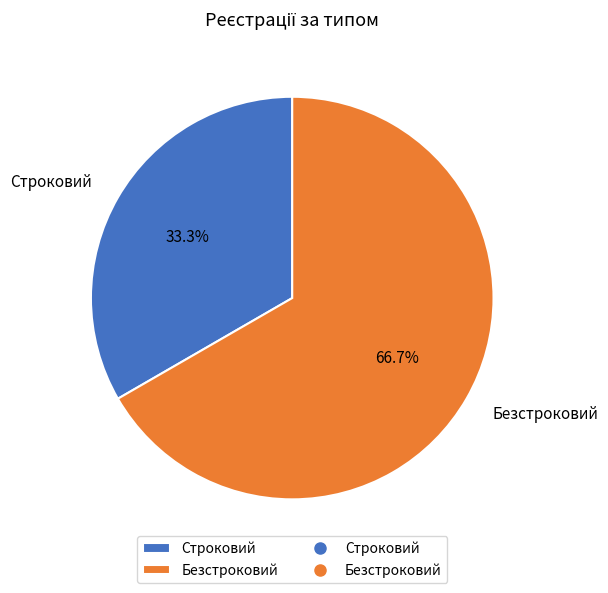

Which slice is the largest?

Безстроковий